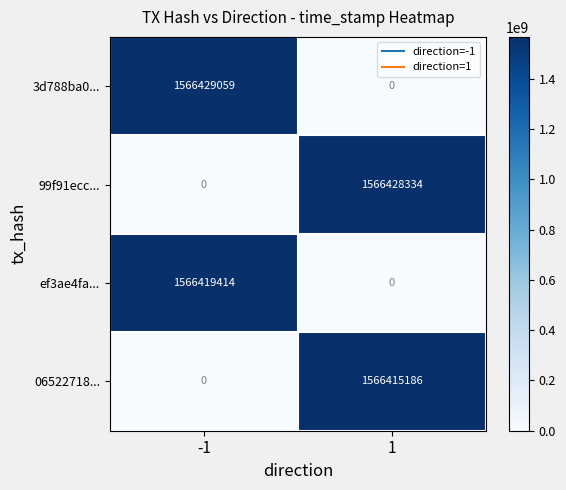

Which series has the largest range (max minus min)?

3d788ba0...